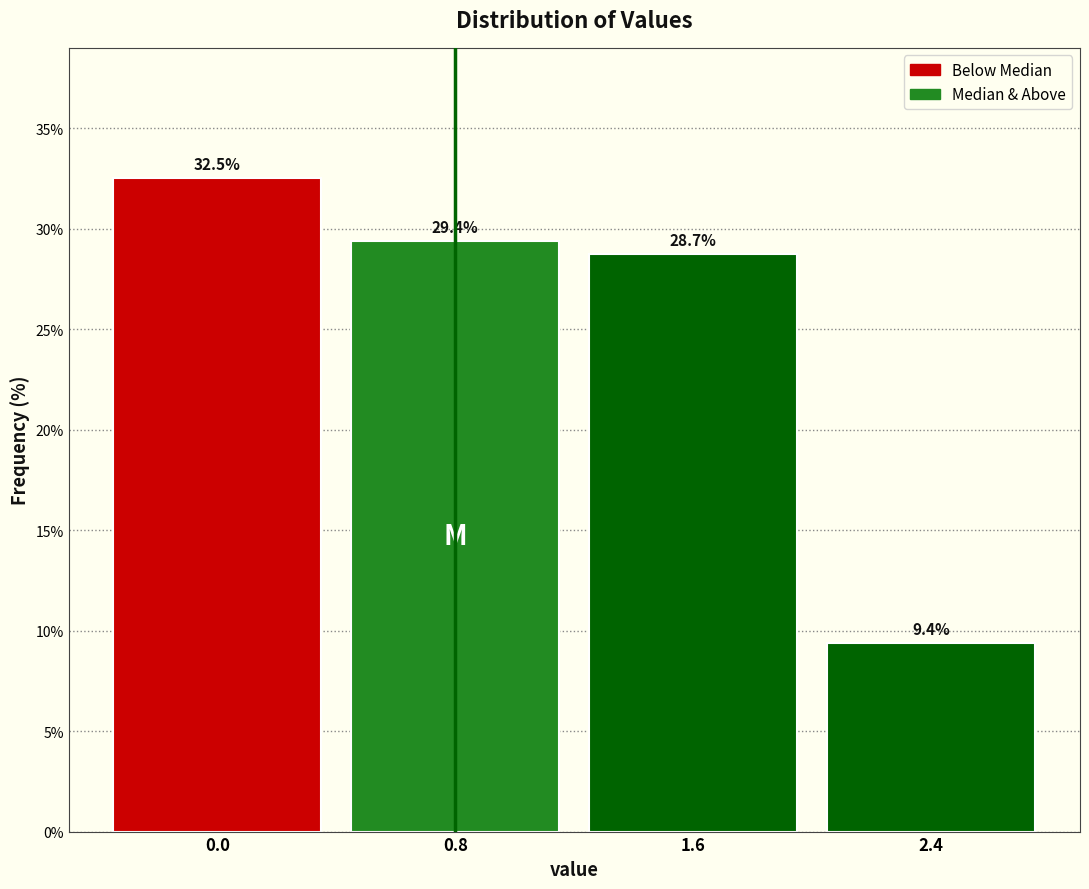

What value does the data have at 0.8?

29.4